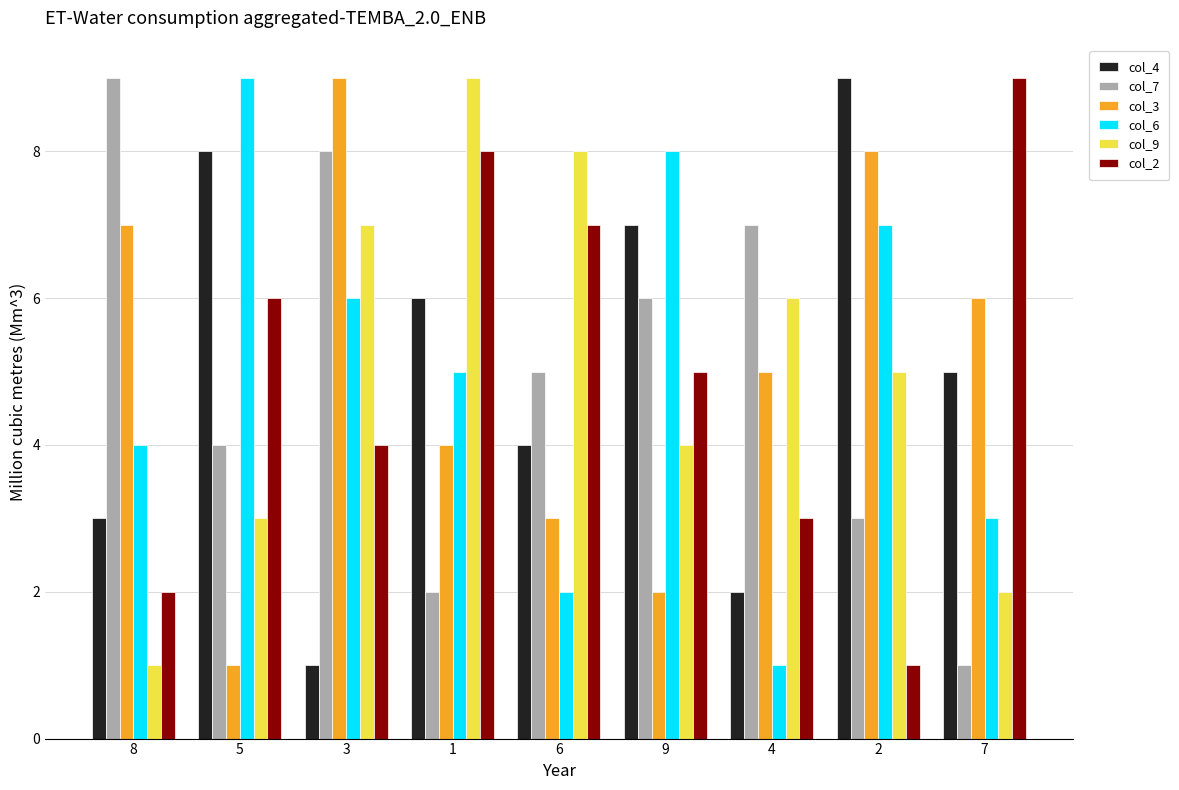

How many bars are there in total?

54